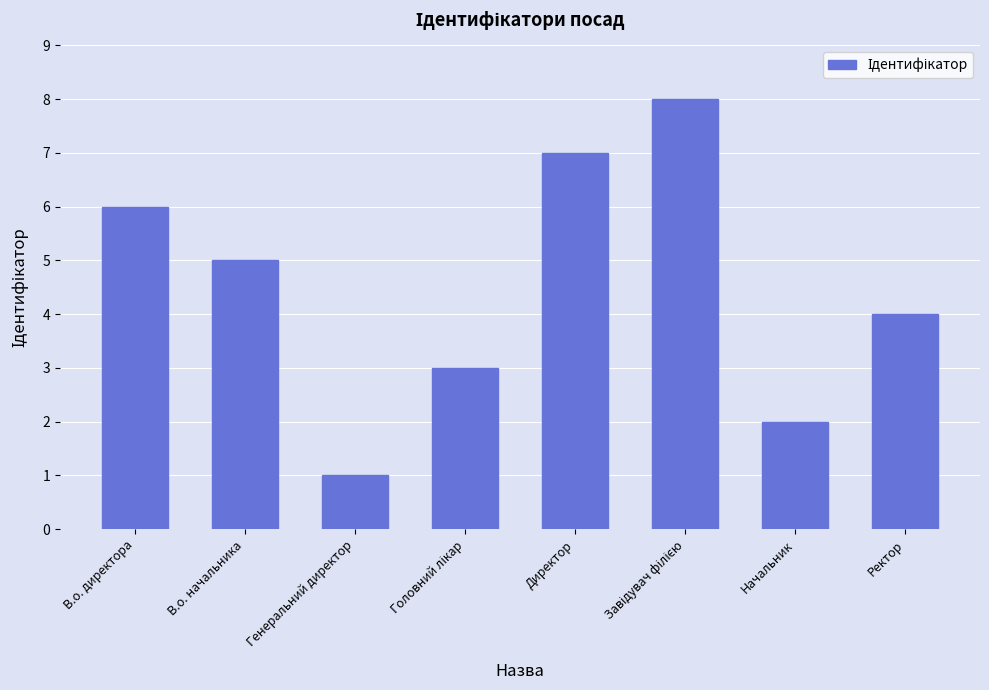

What is the value of the 4th bar from the left?

3